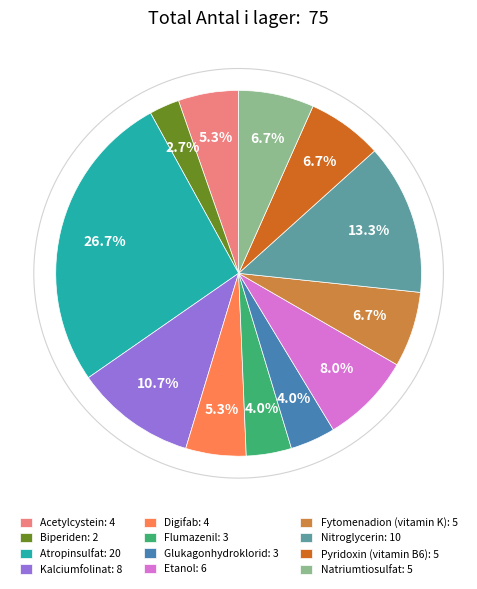

What is the total percentage of Etanol and Biperiden?

10.7%